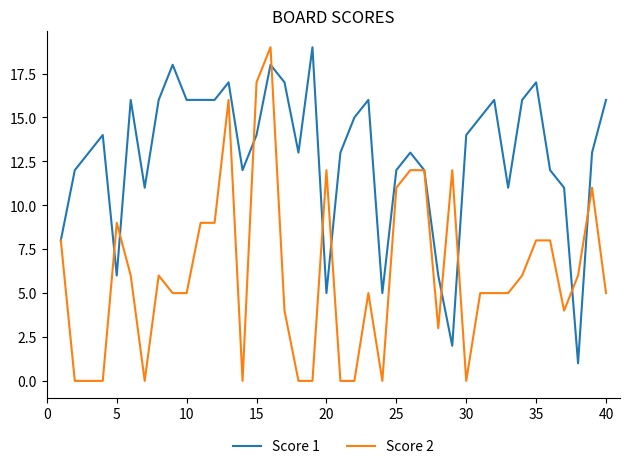

Which series has the widest spread of values?

Score 2